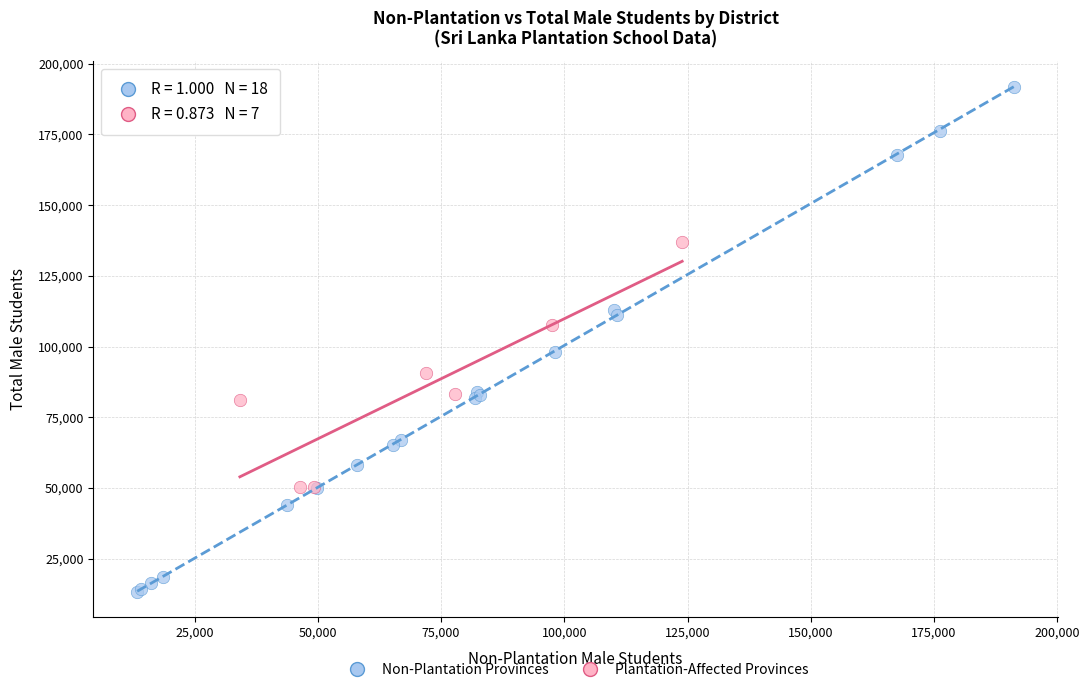

Which series reaches the maximum Y coordinate?

Non-Plantation Provinces